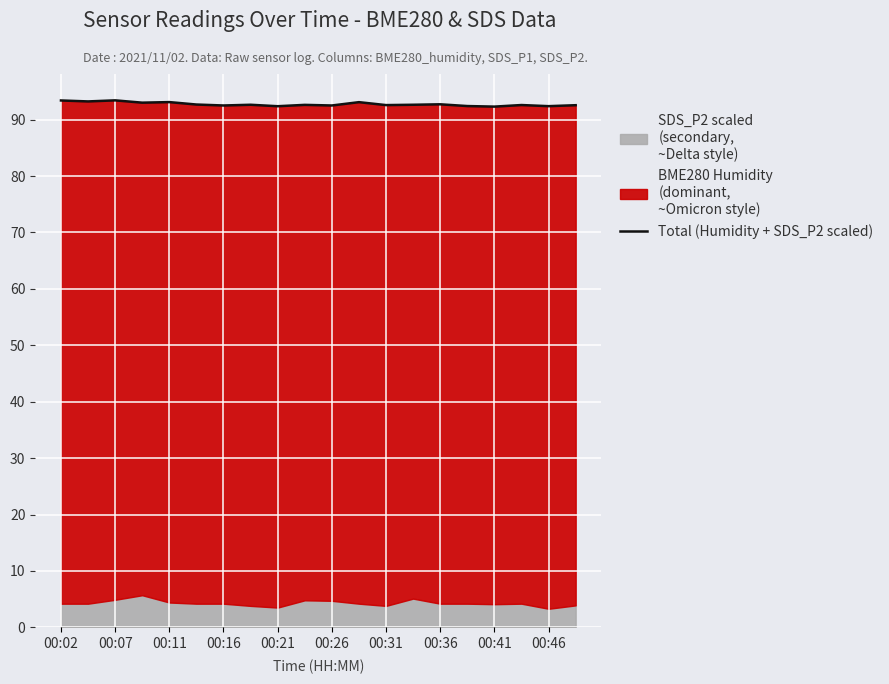

Read the value at 00:02.

93.4